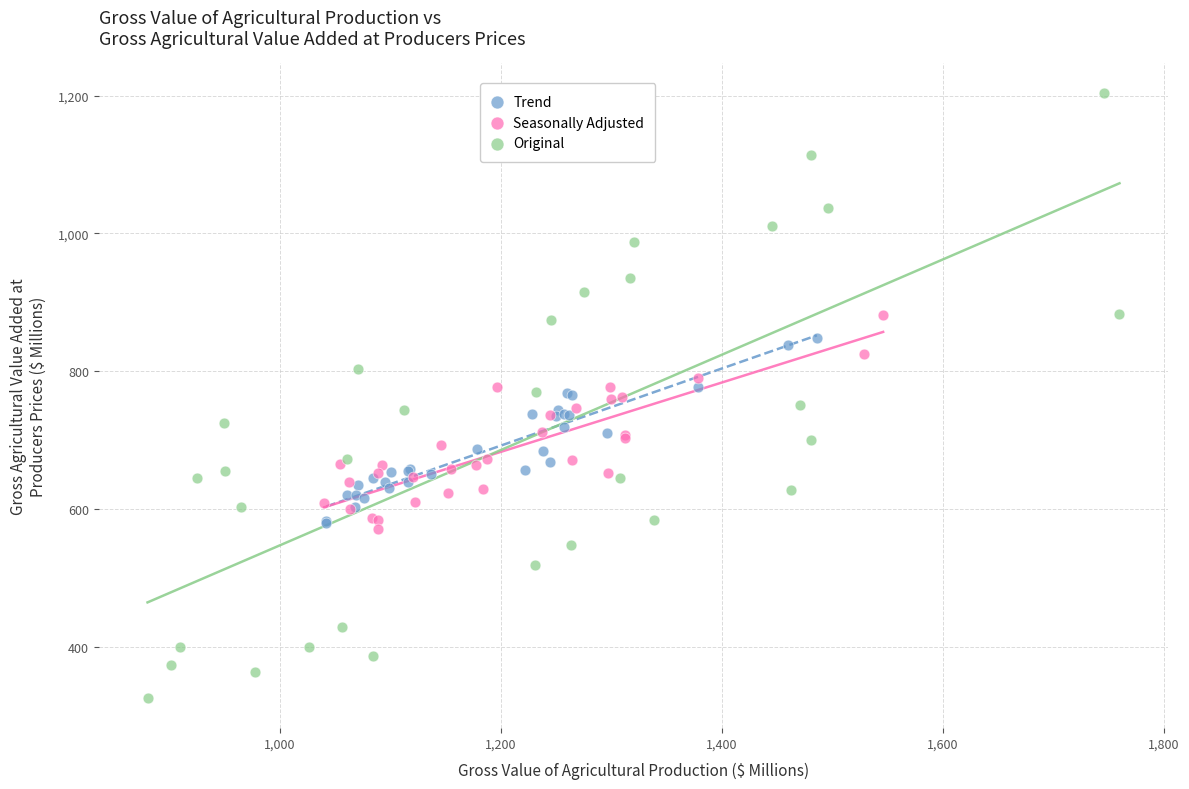

Which series reaches the minimum Y coordinate?

Original